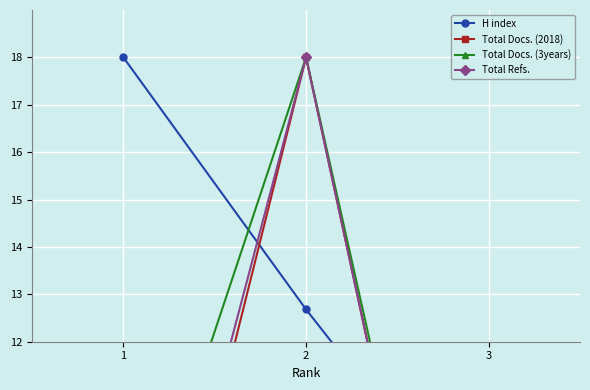

What are all the series names shown in the legend?

H index, Total Docs. (2018), Total Docs. (3years), Total Refs.